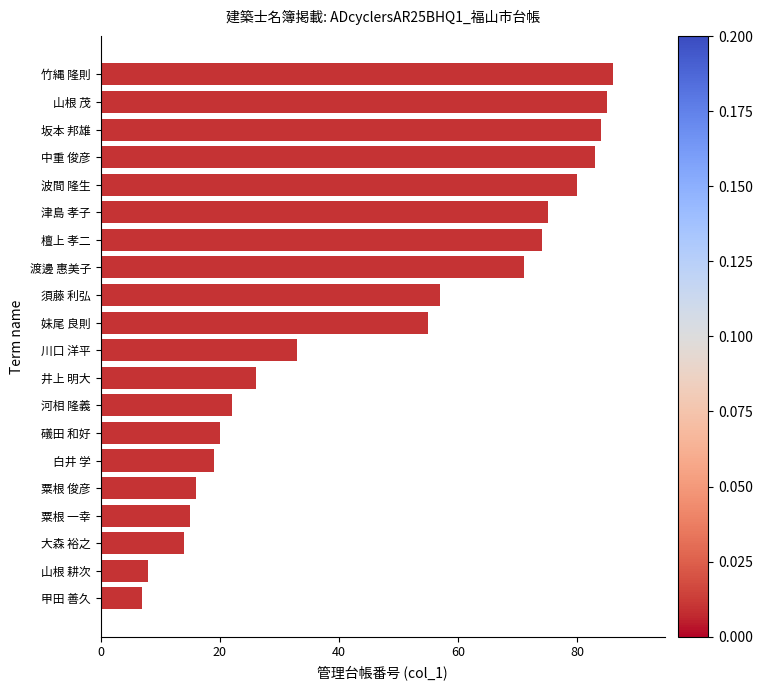

The chart shows a value of 35 at 中重 俊彦. True or false?

False